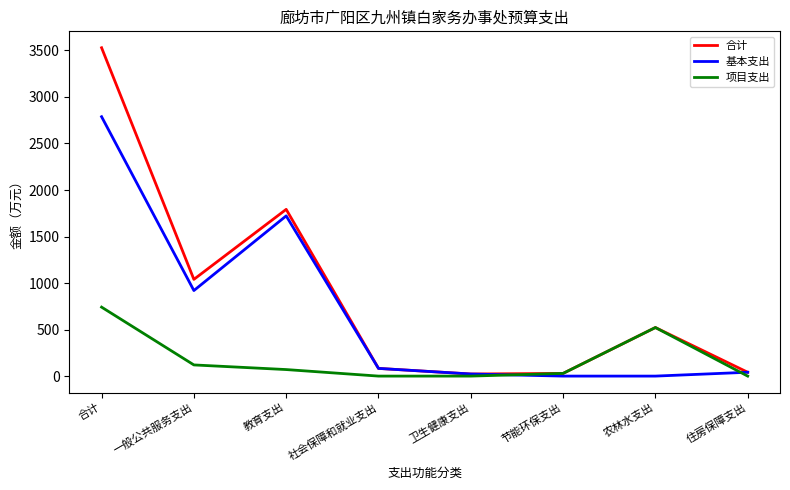

What are all the series names shown in the legend?

合计, 基本支出, 项目支出